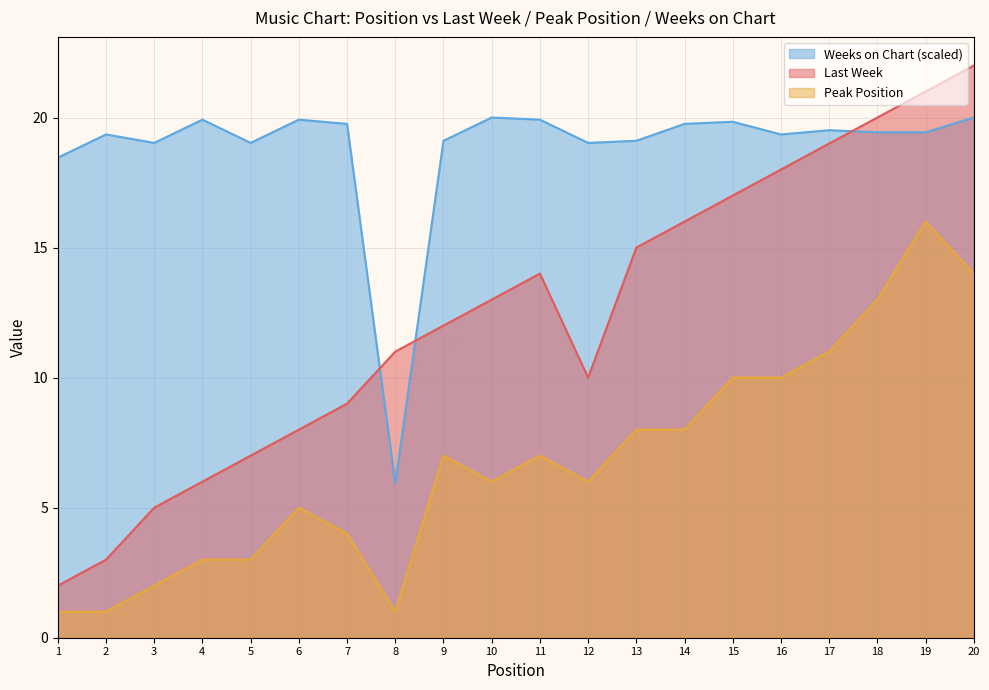

At which category does the chart reach its minimum across all series?

1